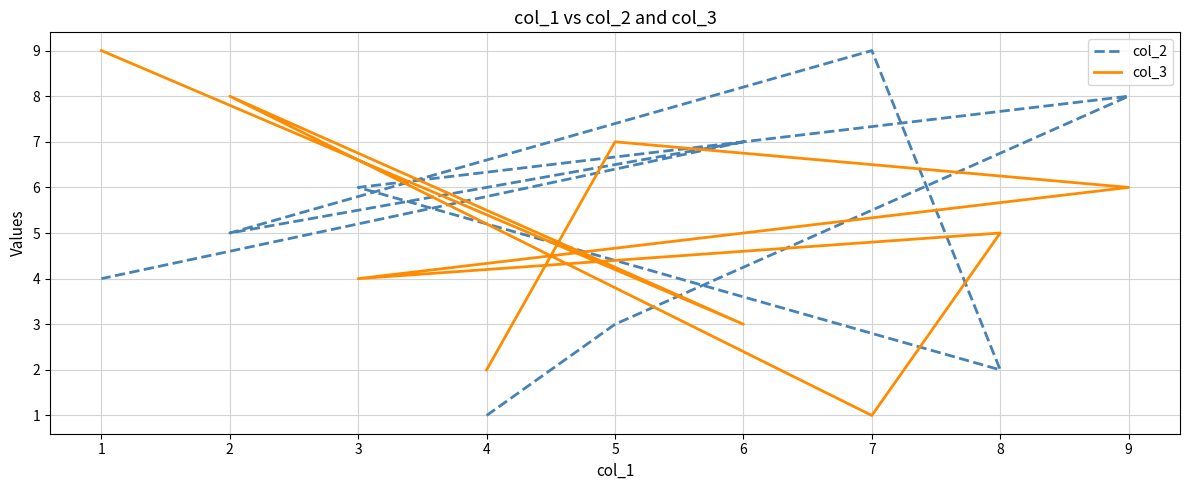

What is the minimum value shown in the chart?

1